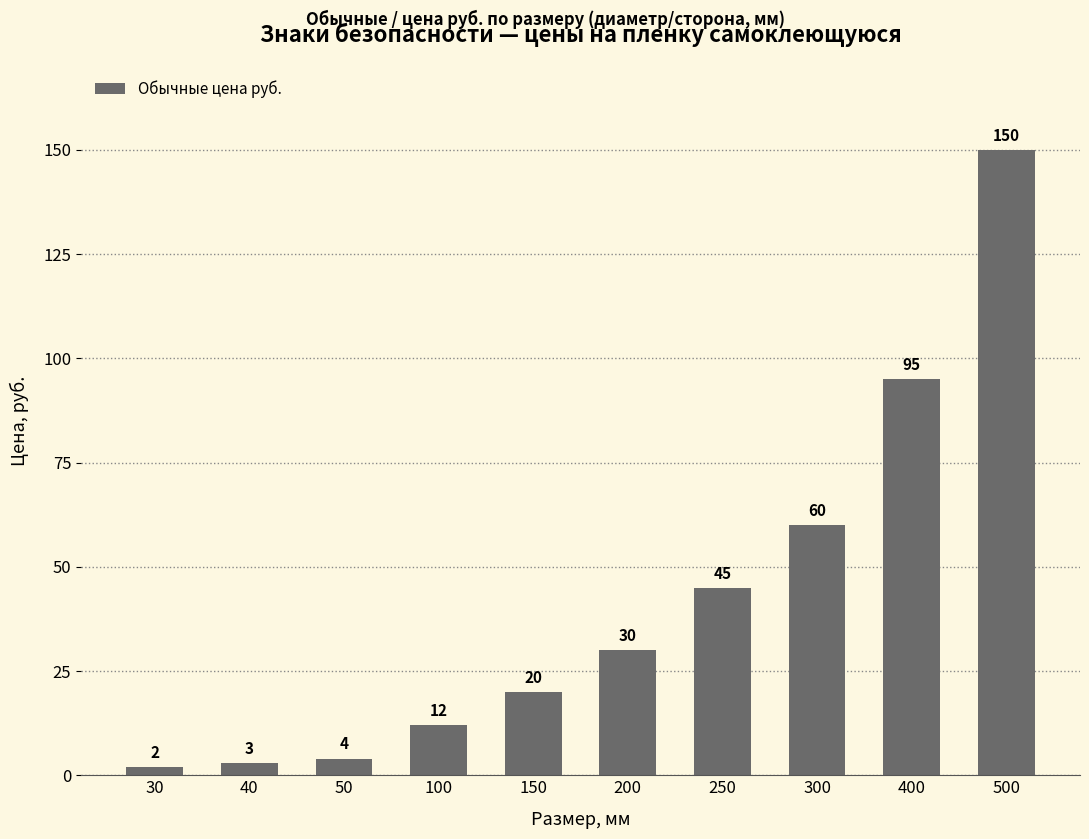

Reading left to right, list all the values displayed in this chart.

2	3	4	12	20	30	45	60	95	150